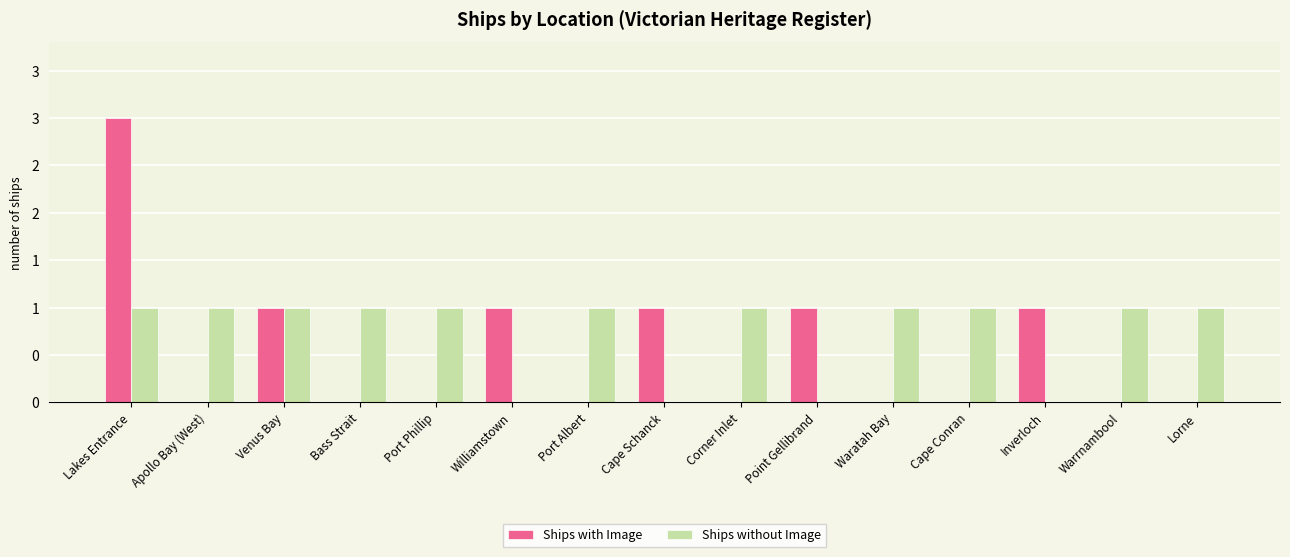

Are the bars grouped side by side (vs. stacked)?

Yes